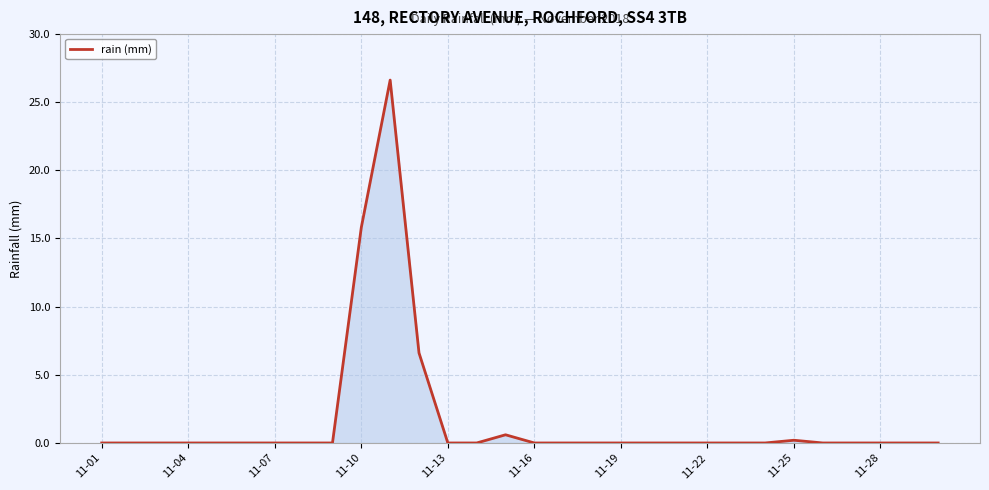

What is the maximum value shown in the chart?

26.6